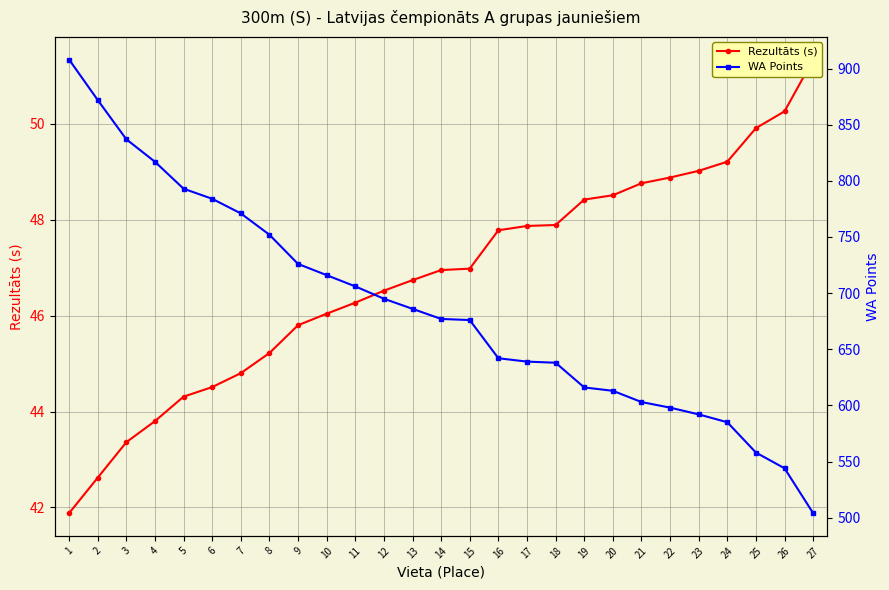

What is the difference between the highest and lowest values at 7?

726.2